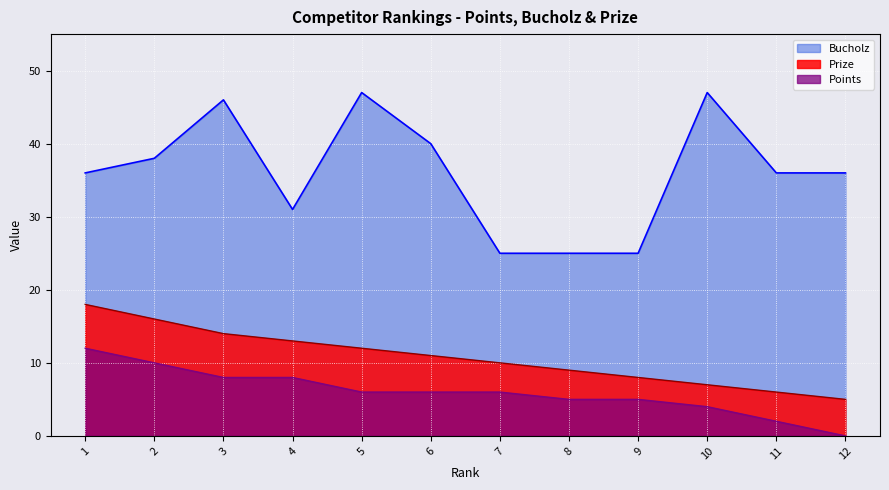

True or false: Prize and Bucholz intersect in this chart.

False